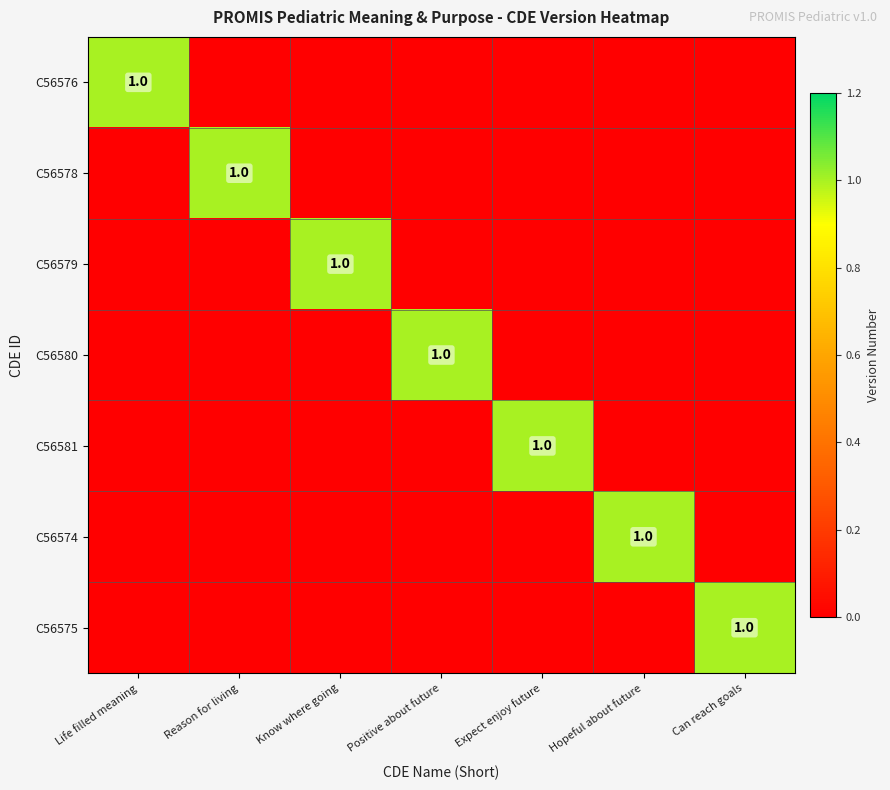

The value of C56576 at Life filled meaning is 1. True or false?

True